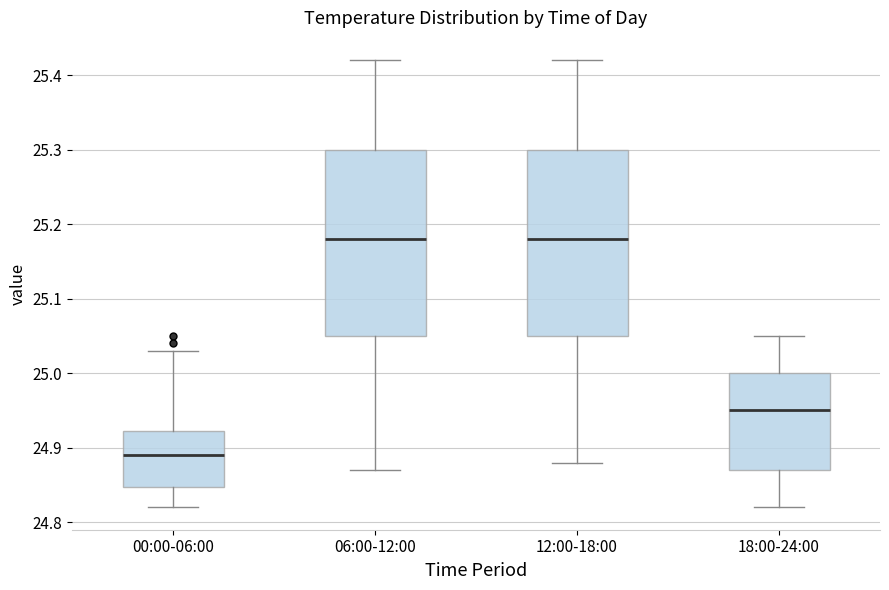

Where does the upper whisker of the box for 18:00-24:00 end on the y-axis? The values are not printed on the chart, so give them approximately, as read against the axis.

25.05